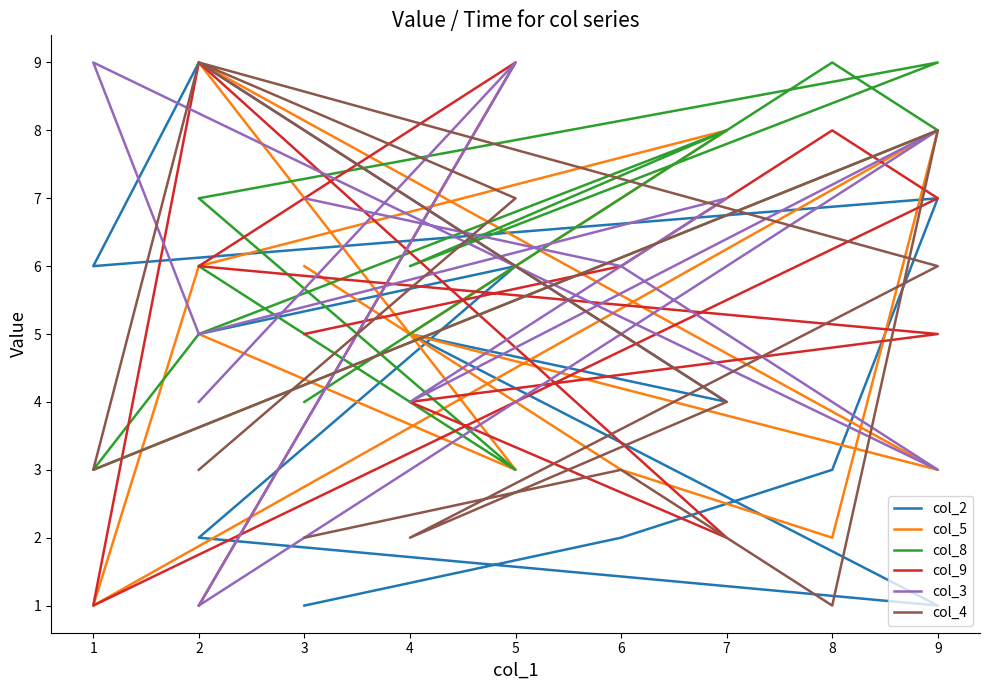

What is the sum of the col_9 values at 5 and 2?

15